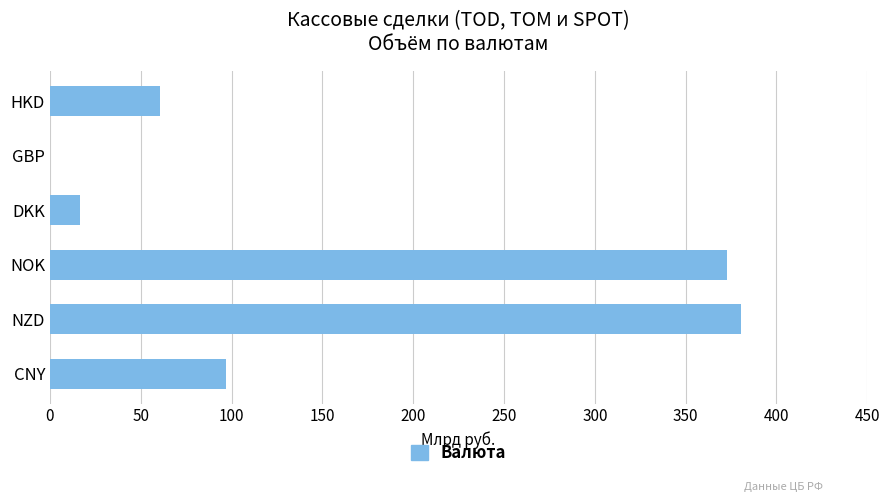

How many values are above zero?

5